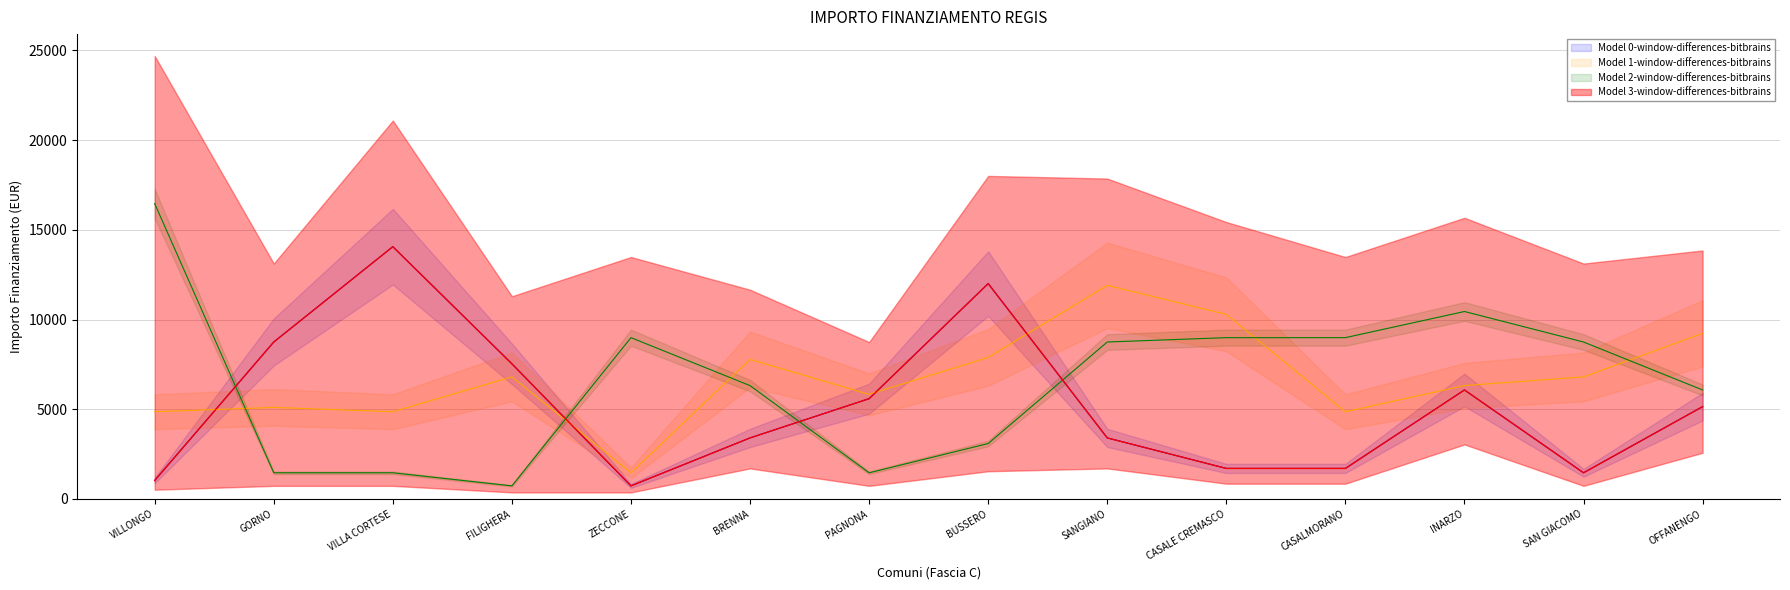

What is the difference between the Model 1-window-differences-bitbrains values at VILLA CORTESE and GORNO?

243